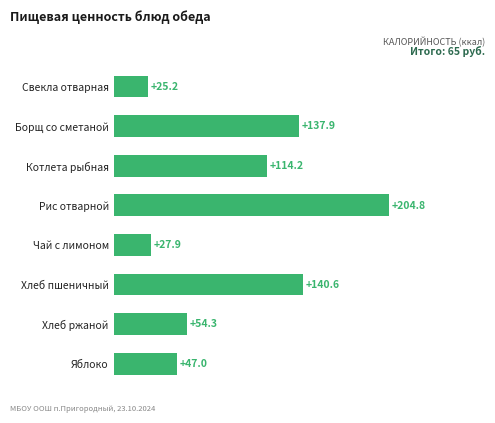

Which has a higher value, Свекла отварная or Яблоко?

Яблоко